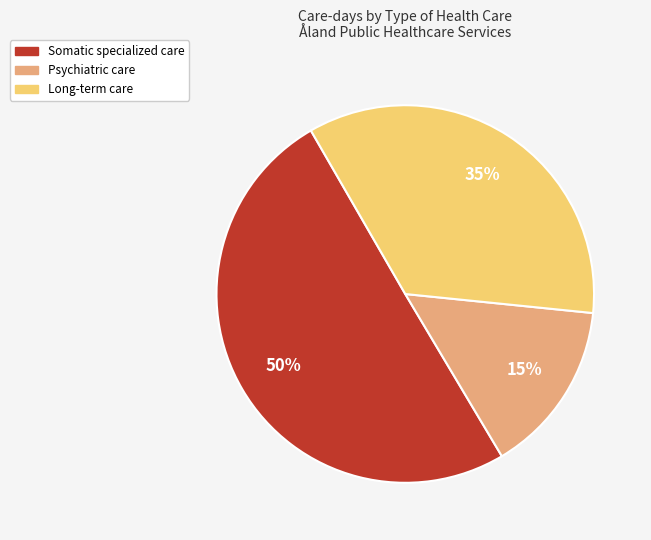

Which slice represents more than half of the pie?

Somatic specialized care